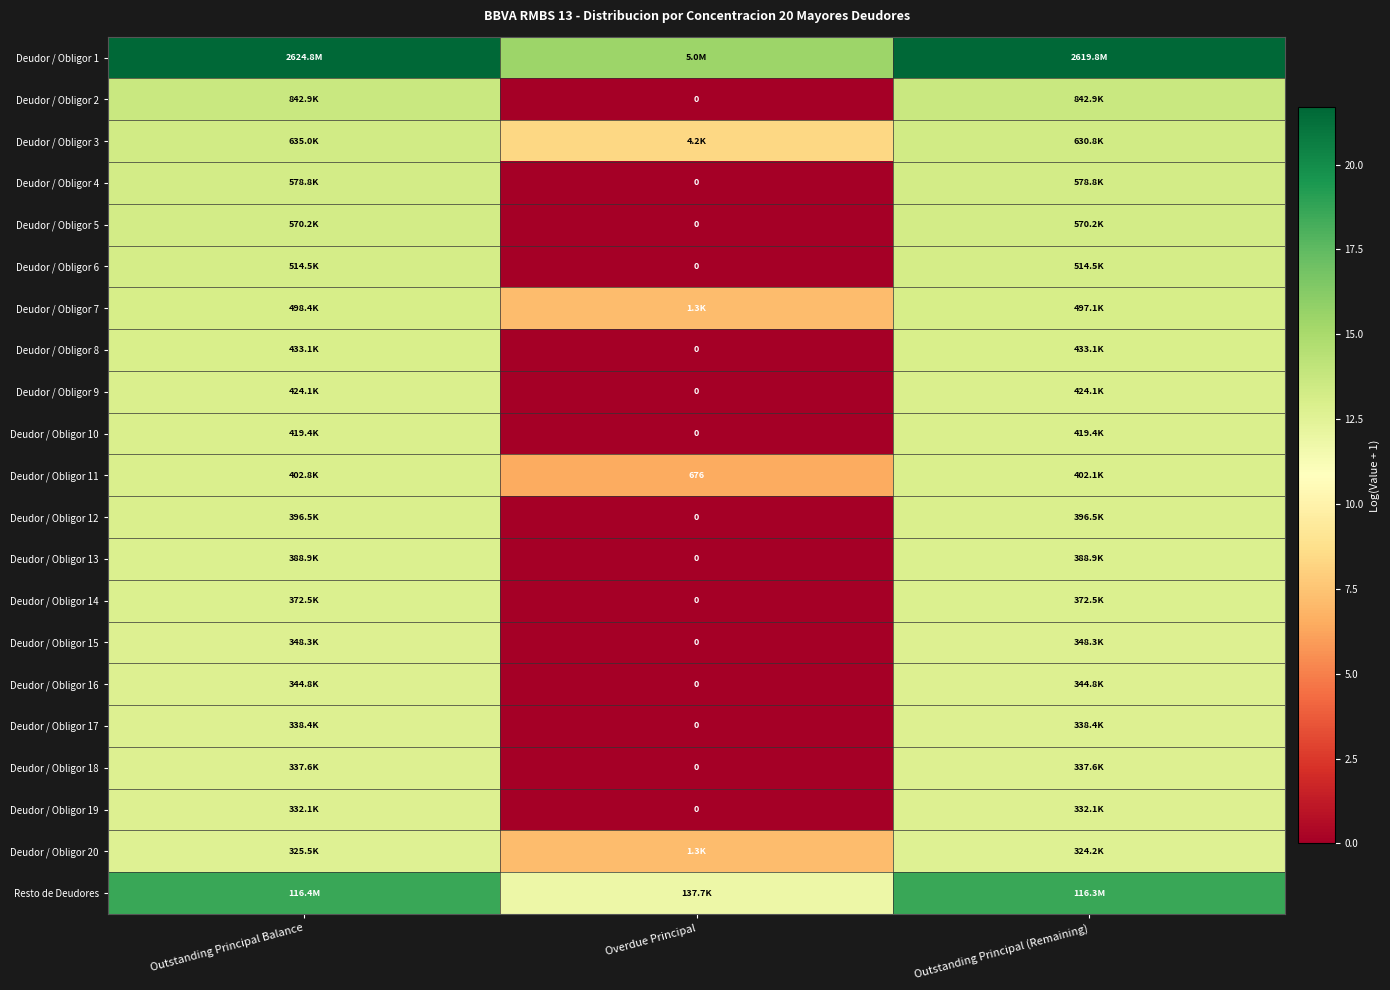

At which label is Deudor / Obligor 17 closest to 6?

Overdue Principal